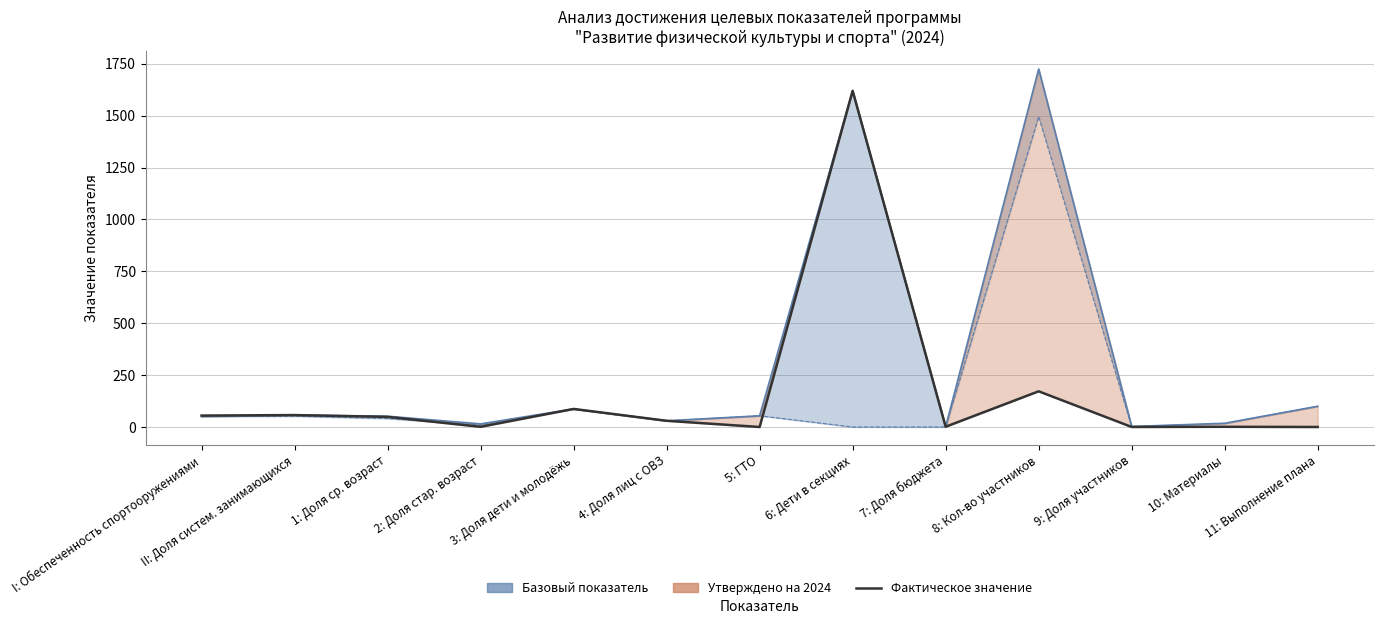

The chart shows a value of 172.0 at 8: Кол-во участников. True or false?

True